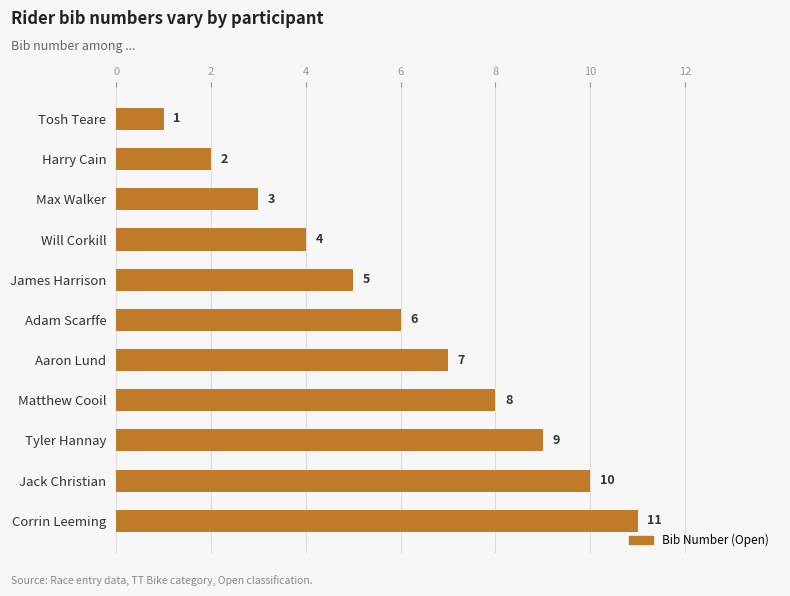

What position from the top is Matthew Cooil?

8